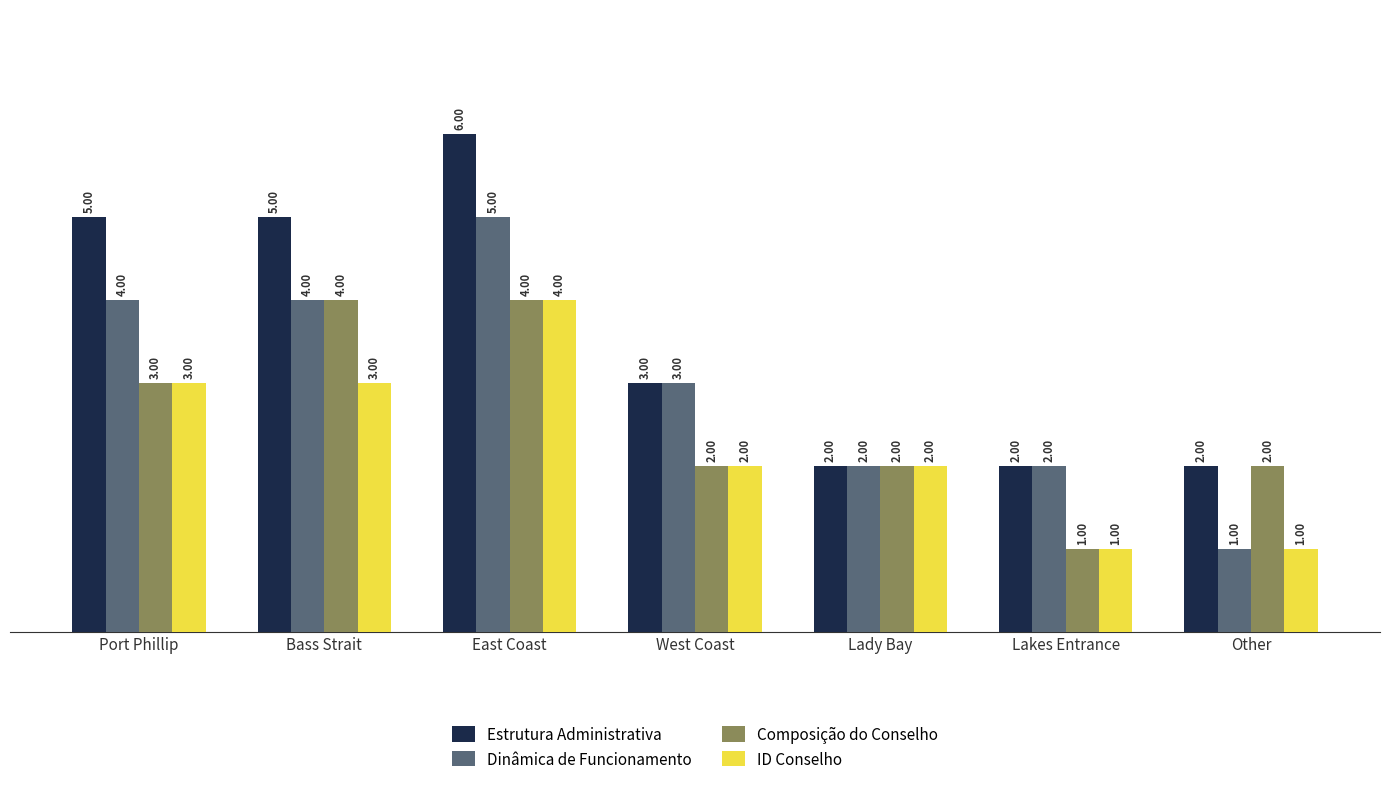

Rank the series by their average value, from highest to lowest.

Estrutura Administrativa, Dinâmica de Funcionamento, Composição do Conselho, ID Conselho